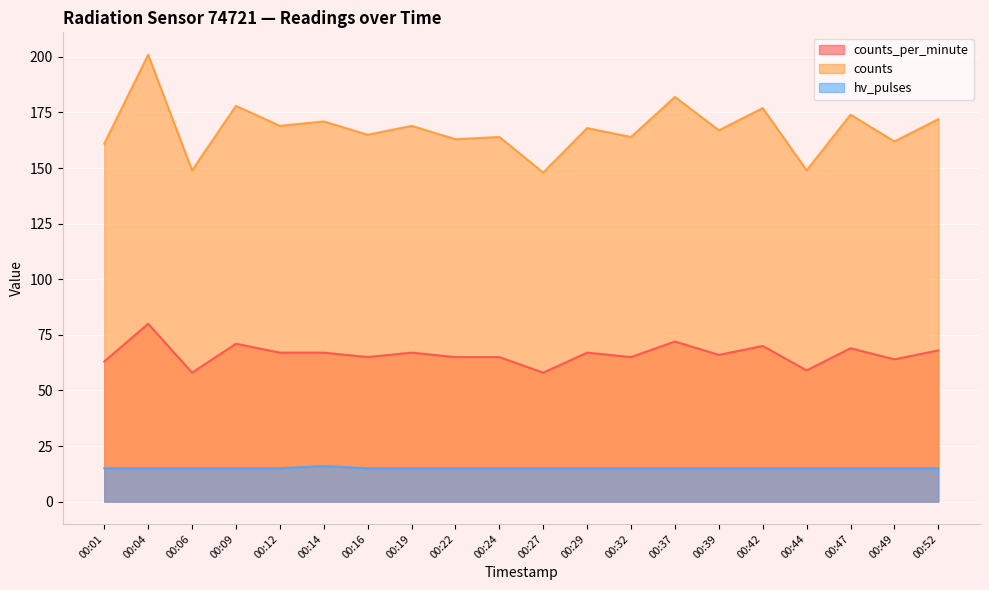

What are all the series names shown in the legend?

counts_per_minute, counts, hv_pulses